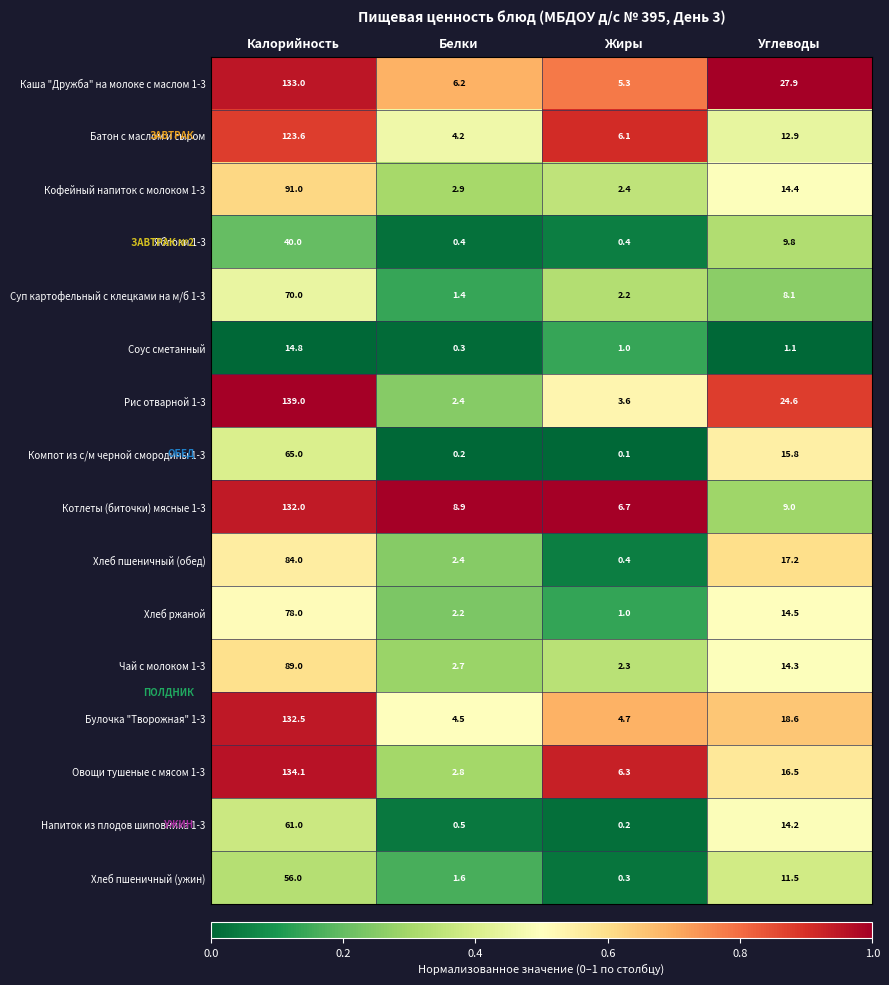

Between Калорийность and Углеводы, which series saw the biggest shift?

Котлеты (биточки) мясные 1-3